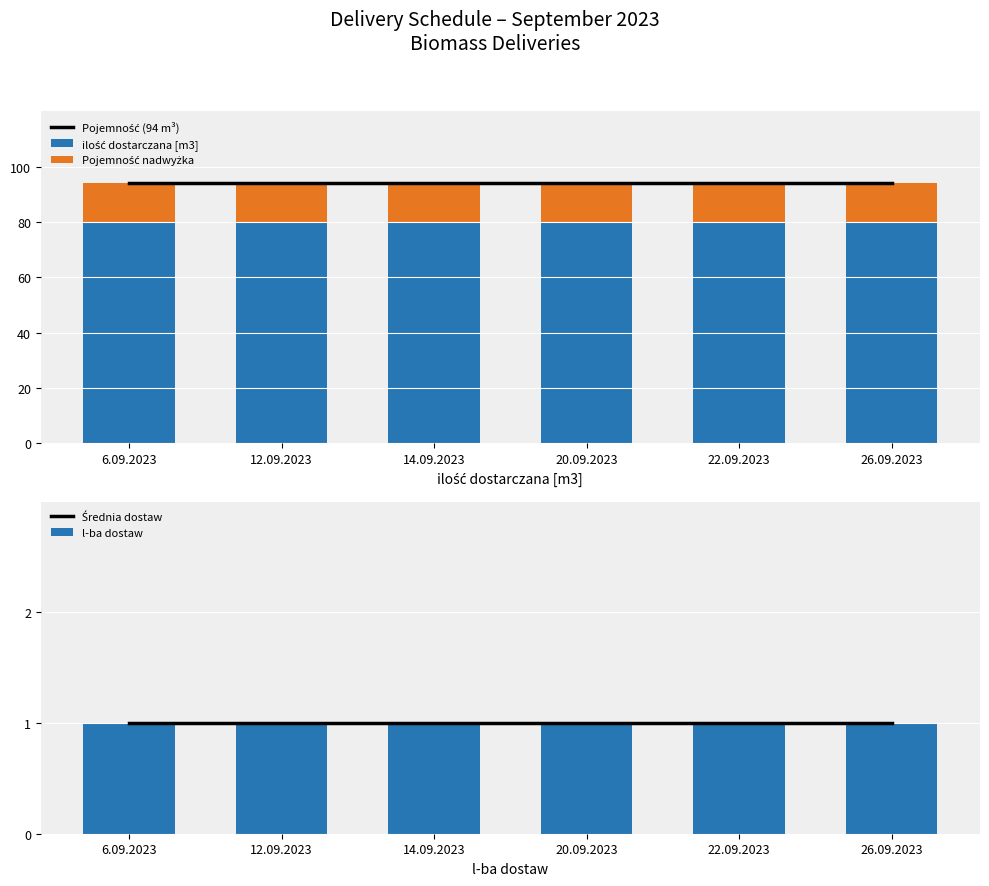

The l-ba dostaw series shows 2 at 6.09.2023. True or false?

False